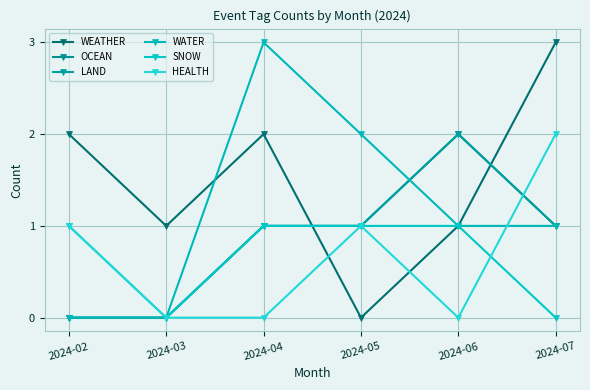

Which series has the largest range (max minus min)?

WEATHER